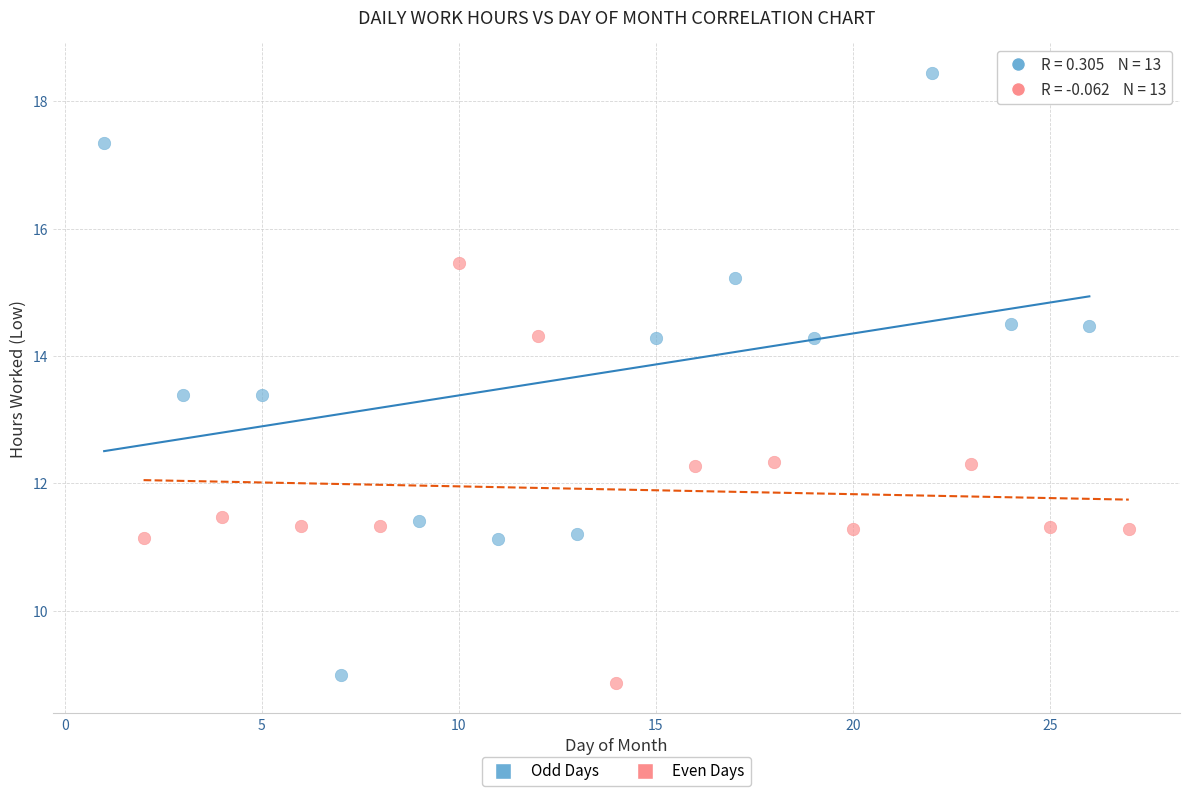

Which series has the widest spread of Y values?

Odd Days